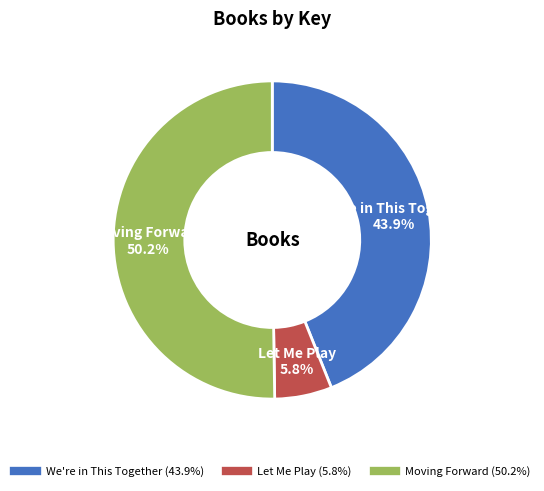

How many segments does this pie chart have?

3